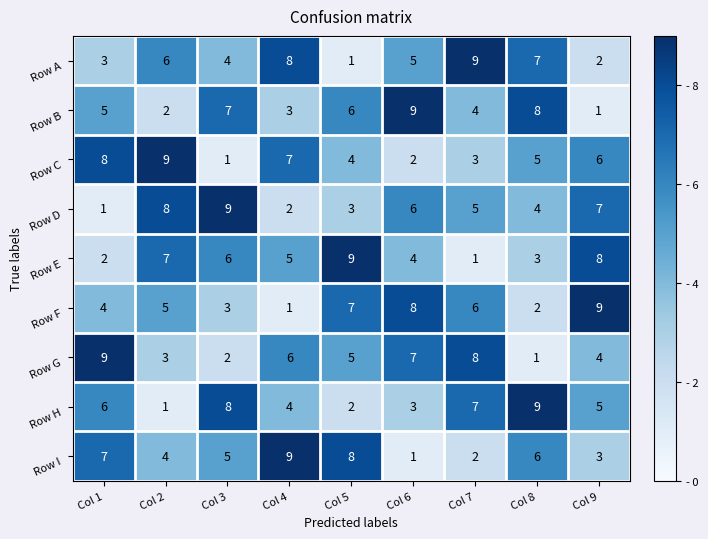

At which label does Row I reach its minimum?

Col 6